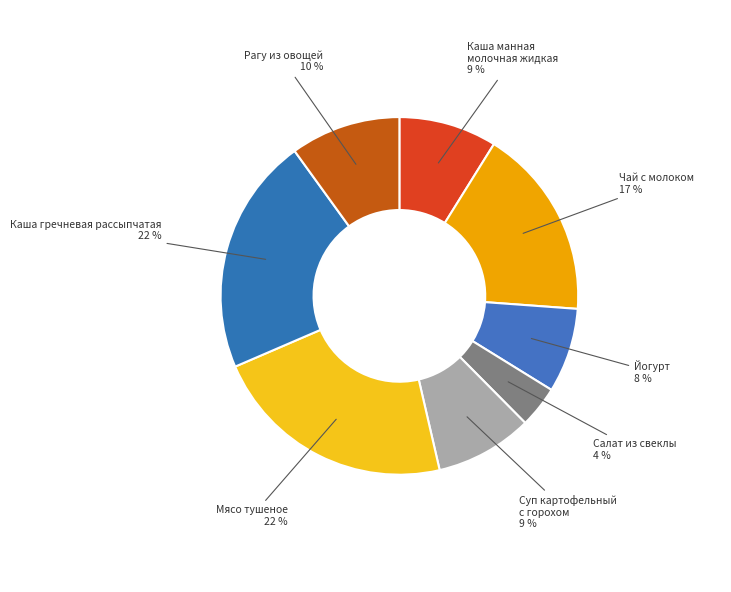

Does Суп картофельный с горохом account for over 50% of the chart?

No